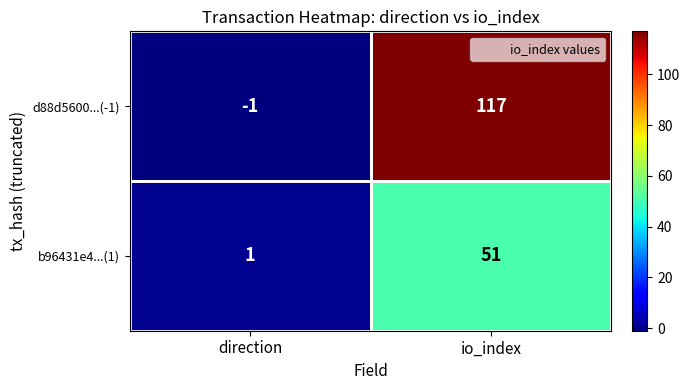

What is the difference between the highest and lowest values at direction?

2